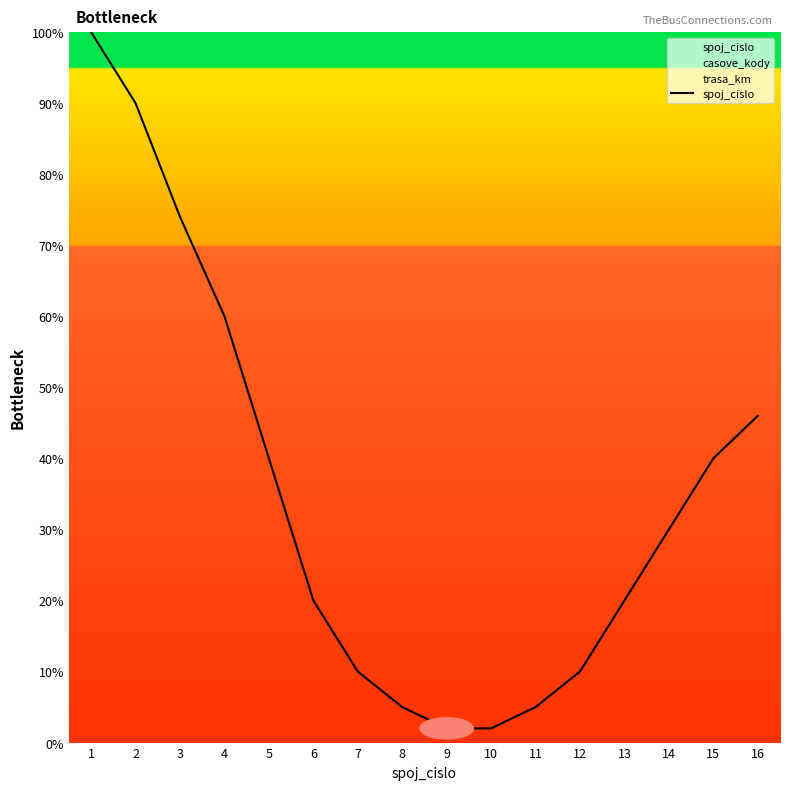

Which category has the lowest value across all series?

9